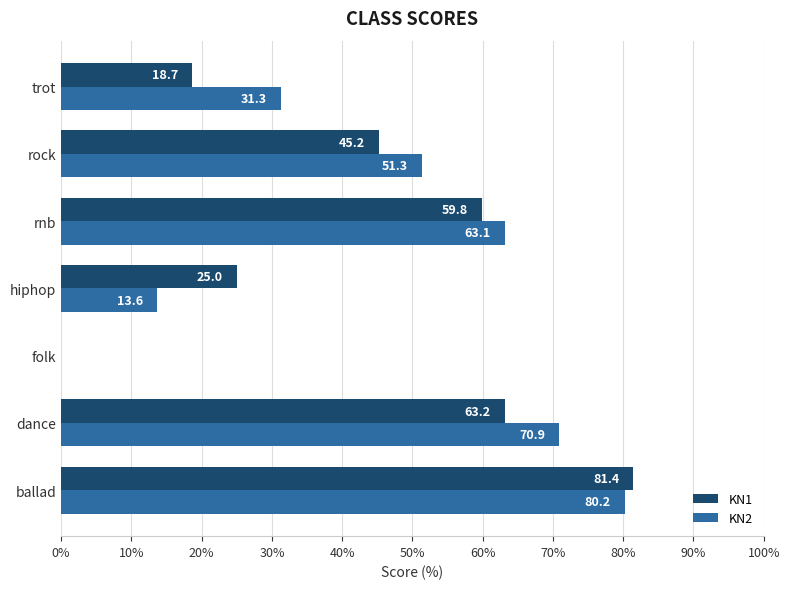

The KN2 series shows 70.9 at dance. True or false?

True